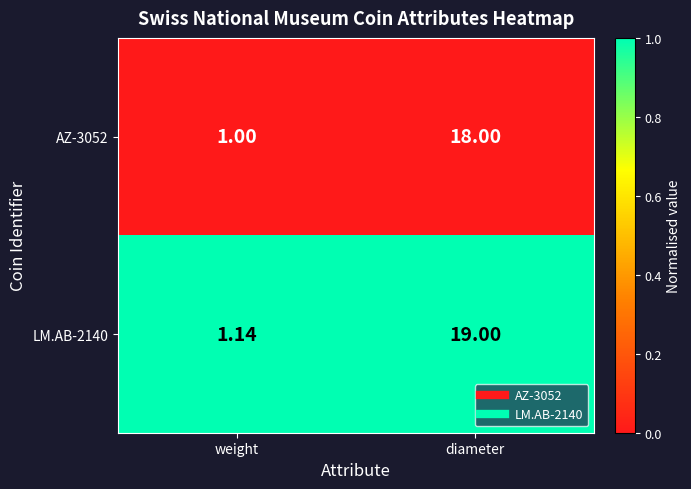

Between weight and diameter, which series saw the biggest shift?

LM.AB-2140